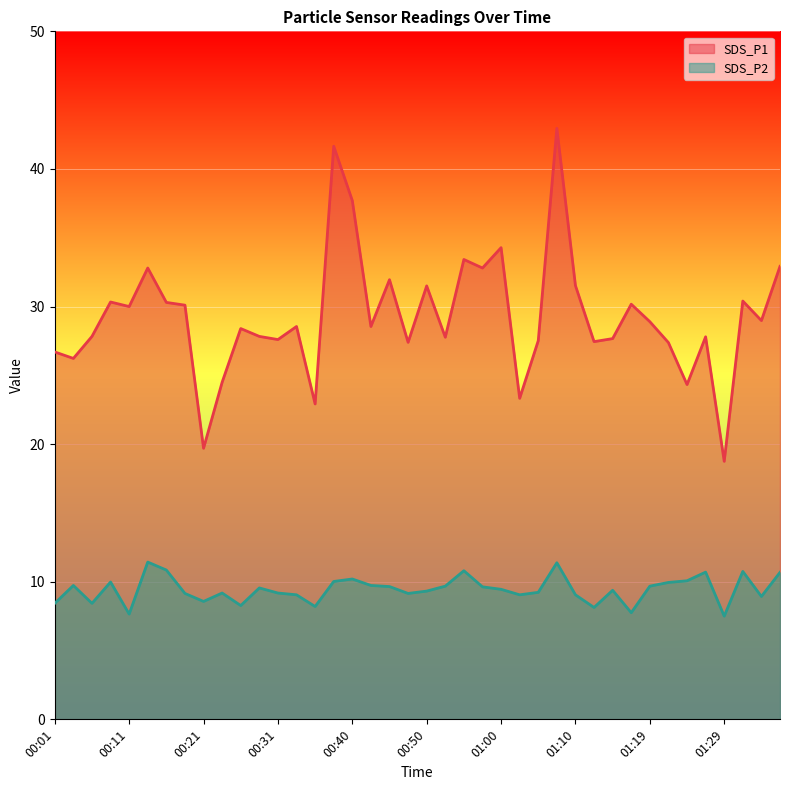

What is the total value across all series at 00:11?

37.6